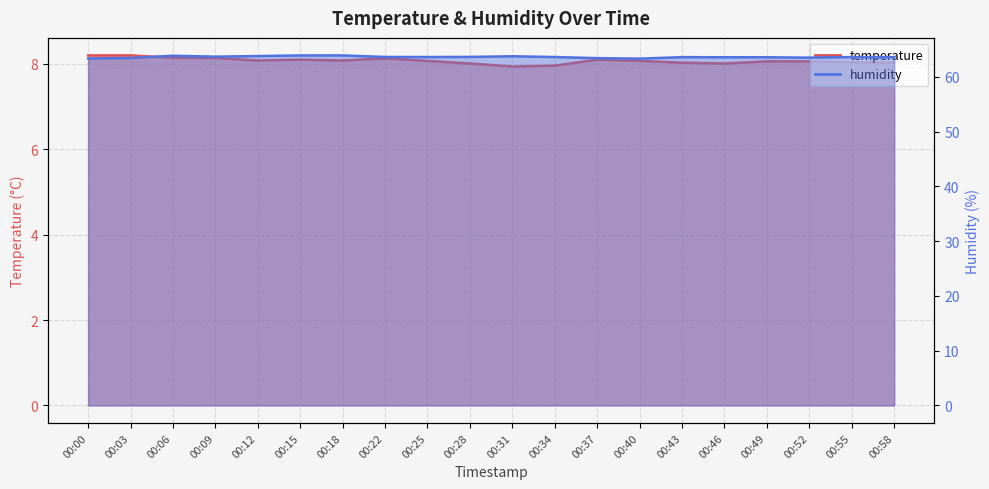

How many lines are shown in the chart?

2